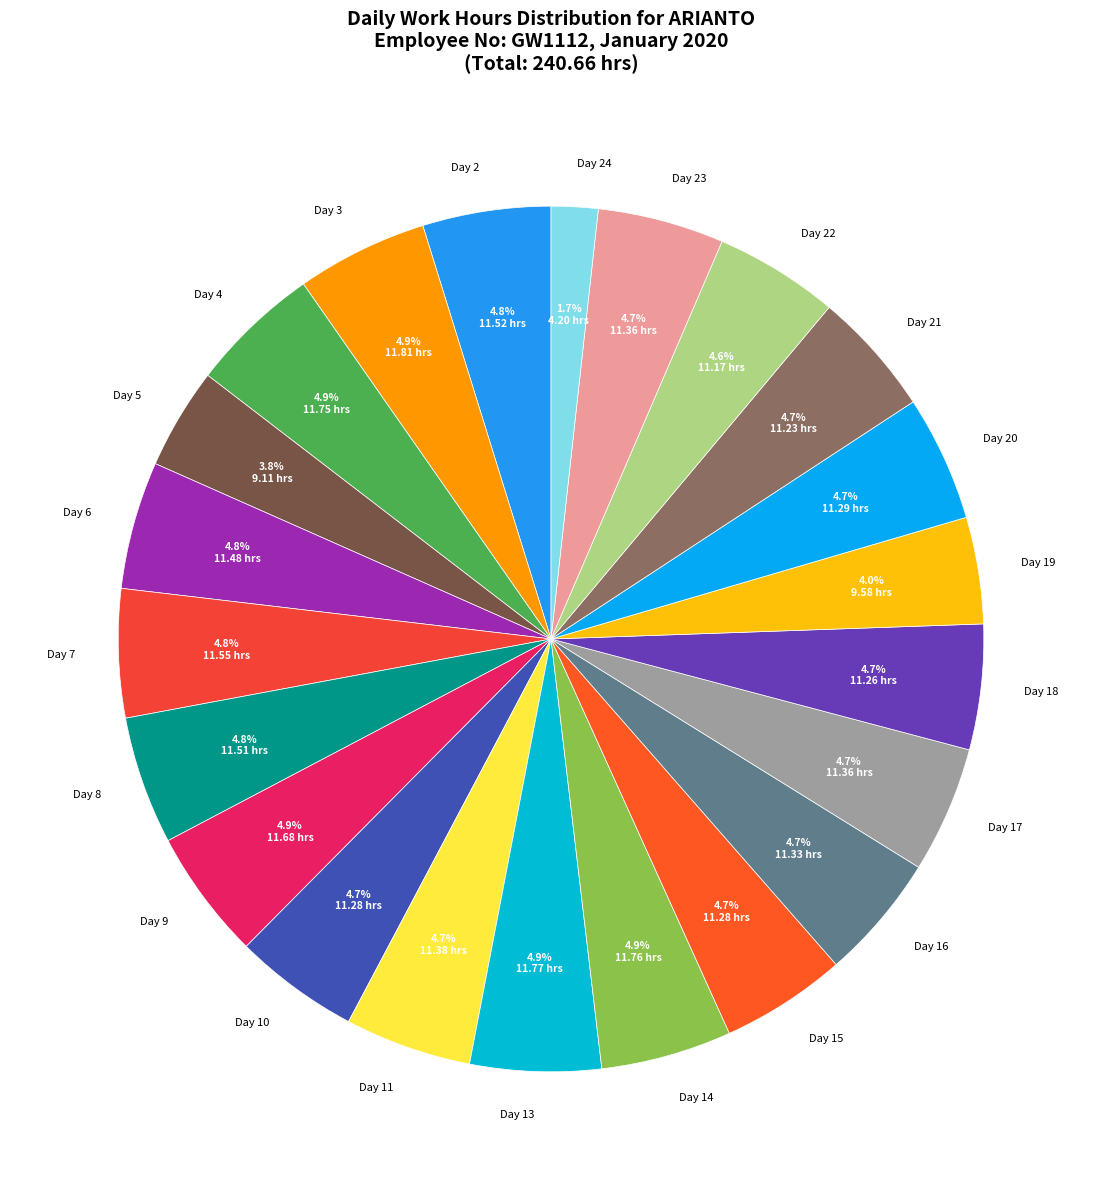

What percentage is NOT represented by Day 3?

95.1%